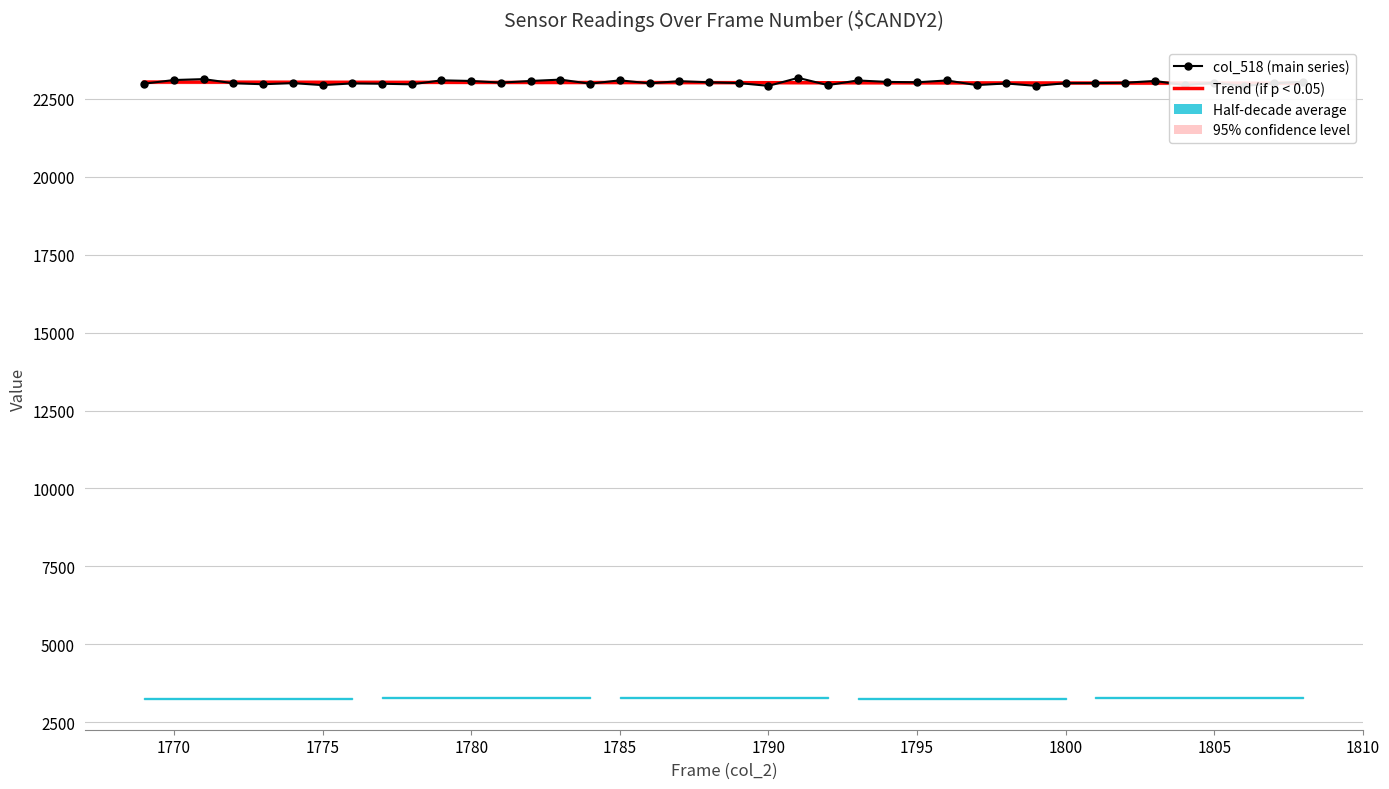

List the series in order of their overall mean, lowest first.

col_518 (main series), Trend (if p < 0.05)